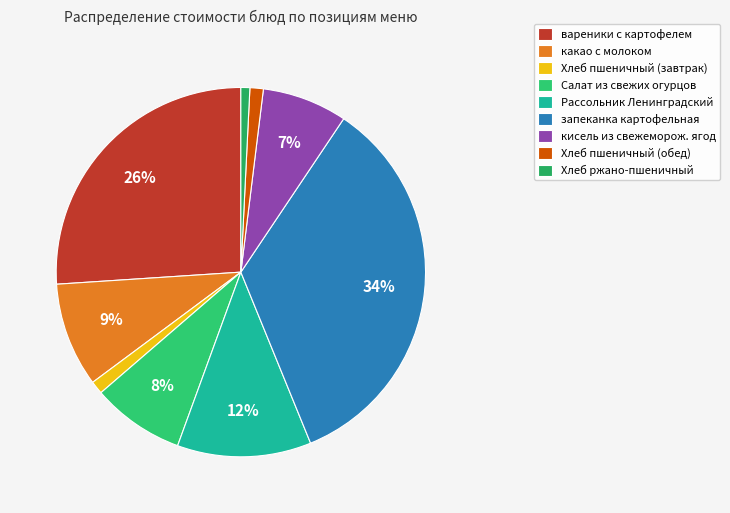

How many slices are in this pie chart?

9